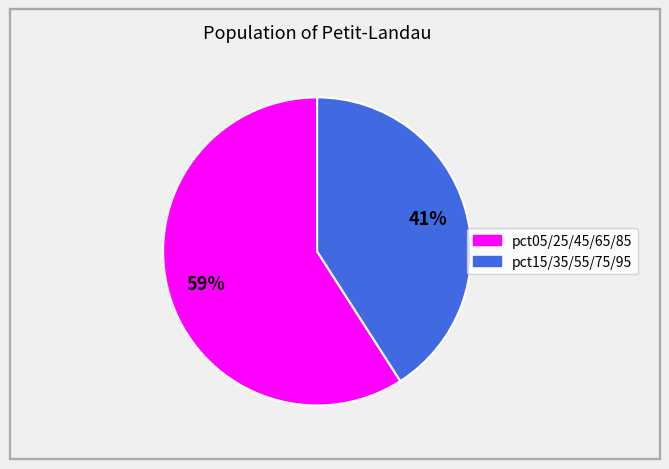

To the nearest percent, what is the difference between the largest and smallest slice percentages?

18%